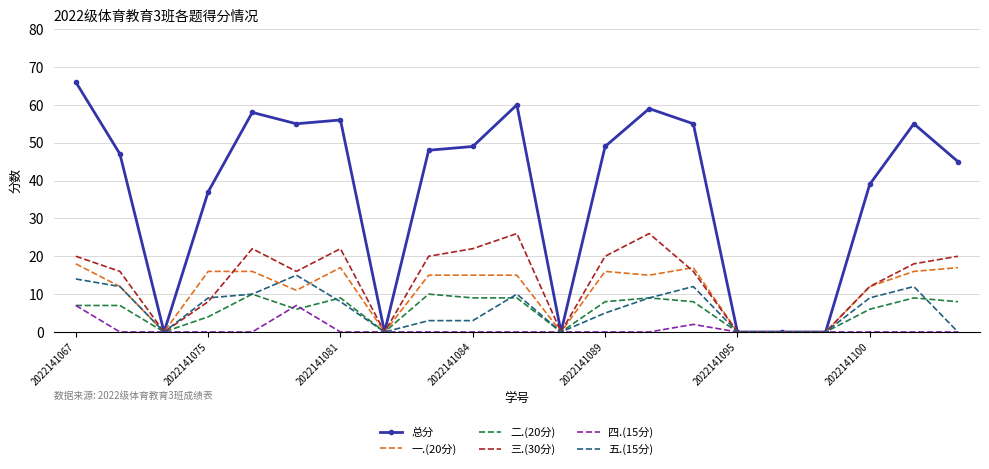

Which series has the largest total across all categories?

总分